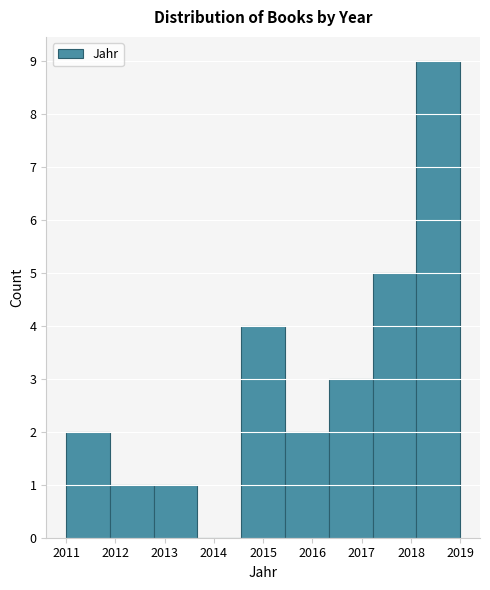

Reading left to right, list every bar in this chart as the range it spans on the x-axis followed by its height. Neither the bar edges nor the heights are printed on the chart, so give them approximately, as read against the axes.

2011.0 to 2011.9: 2
2011.9 to 2012.8: 1
2012.8 to 2013.7: 1
2013.7 to 2014.6: 0
2014.6 to 2015.4: 4
2015.4 to 2016.3: 2
2016.3 to 2017.2: 3
2017.2 to 2018.1: 5
2018.1 to 2019.0: 9